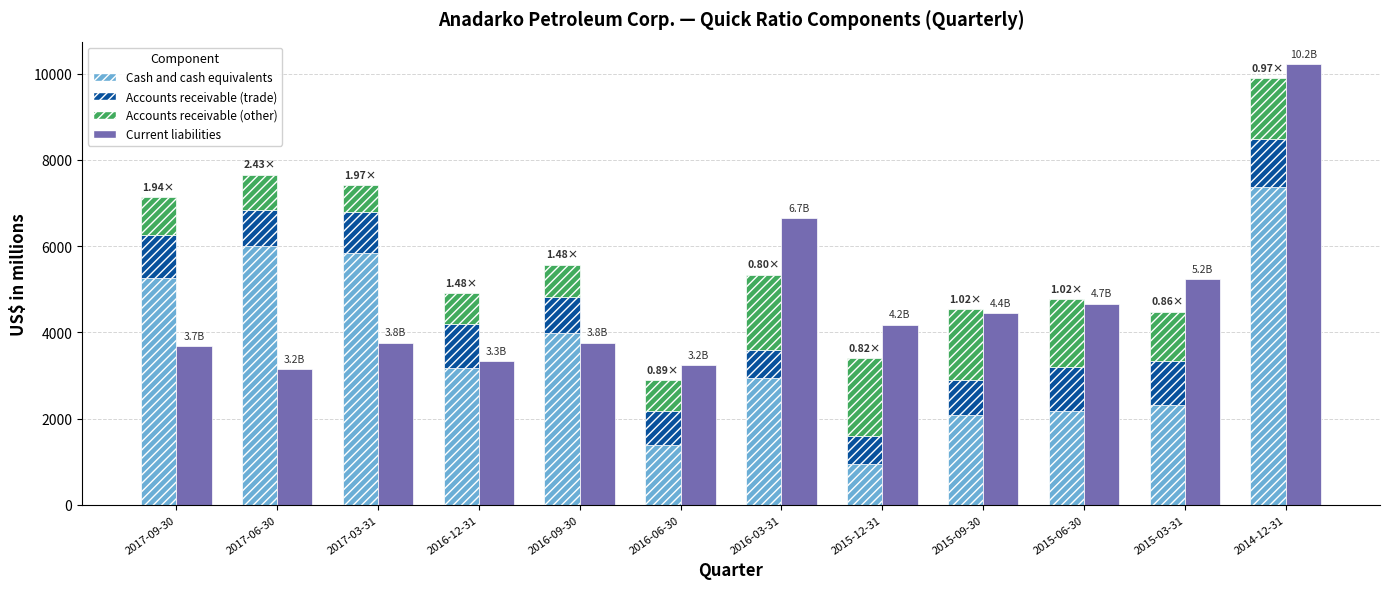

What is the label of the 6th bar from the right?

2016-03-31